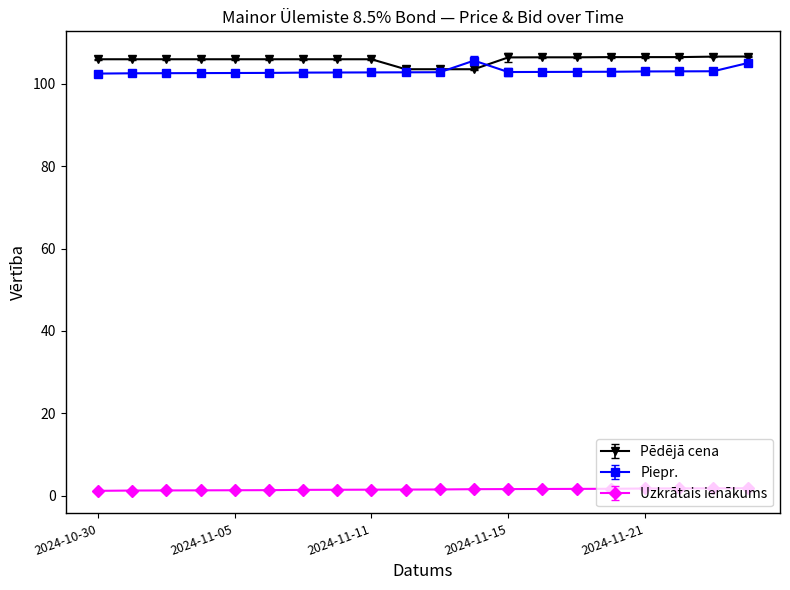

What is the value of the Pēdējā cena point at the 10th from the left?

103.5